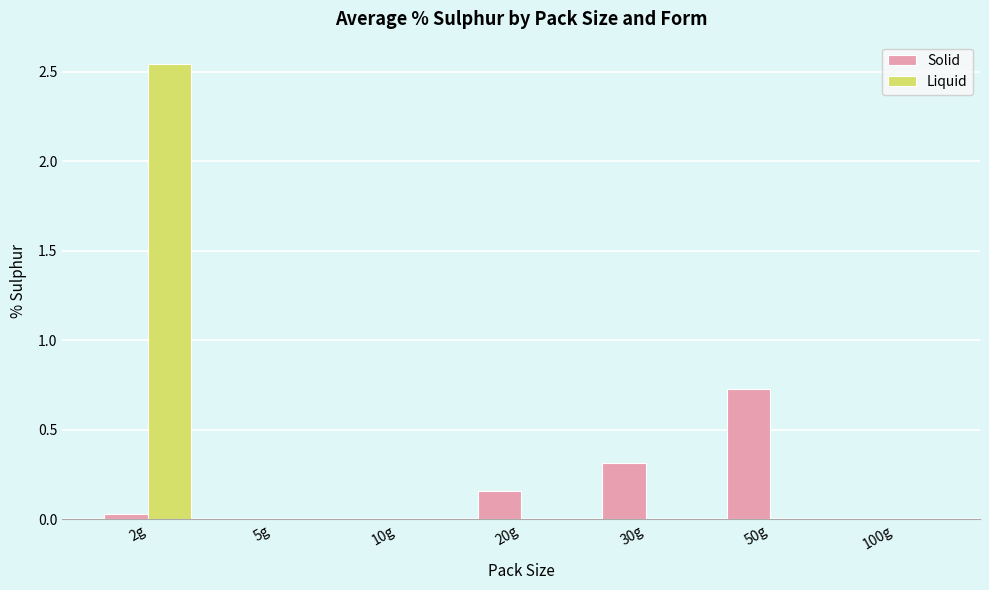

Between 10g and 50g, which series saw the biggest shift?

Solid